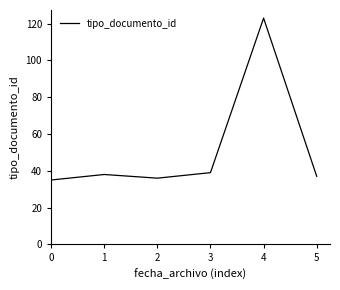

The value at 5 is 37. True or false?

True